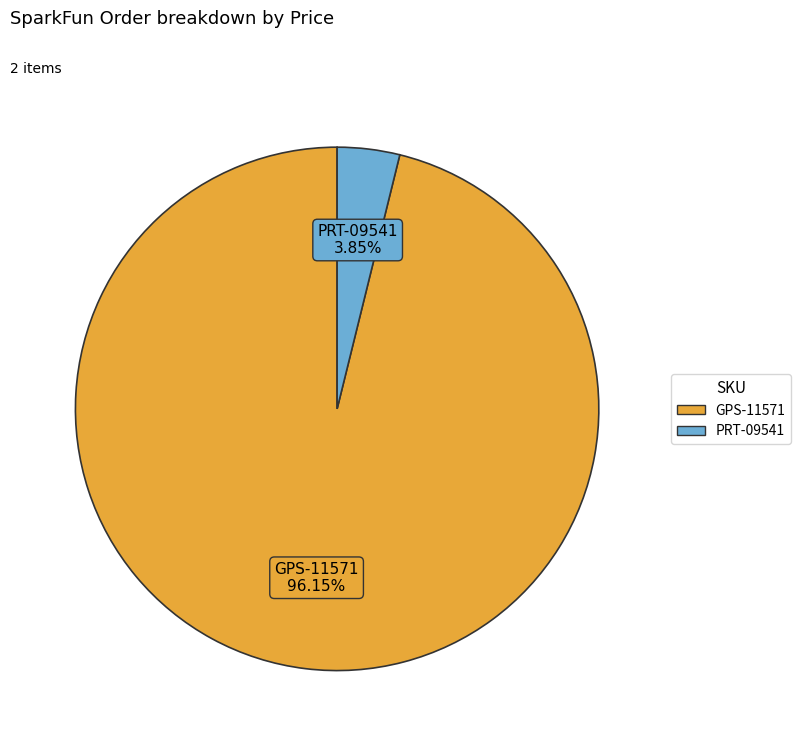

Rank the categories by value from highest to lowest.

GPS-11571, PRT-09541